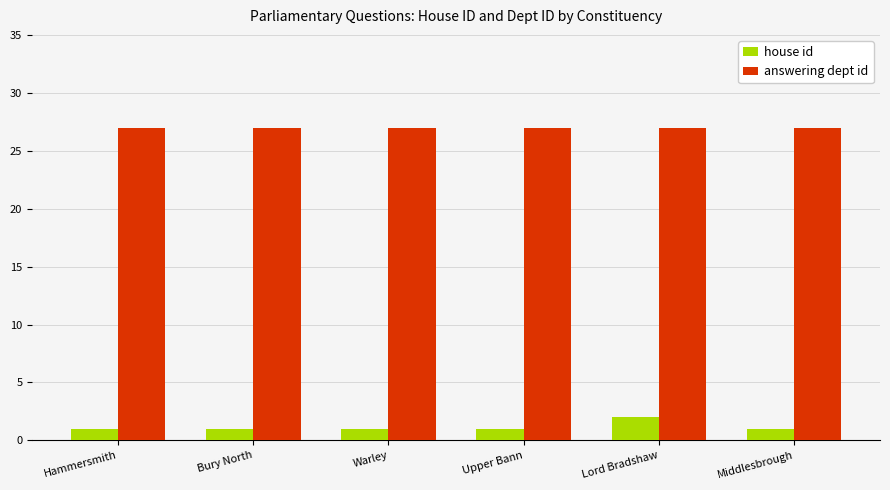

What is the sum of all answering dept id values?

162